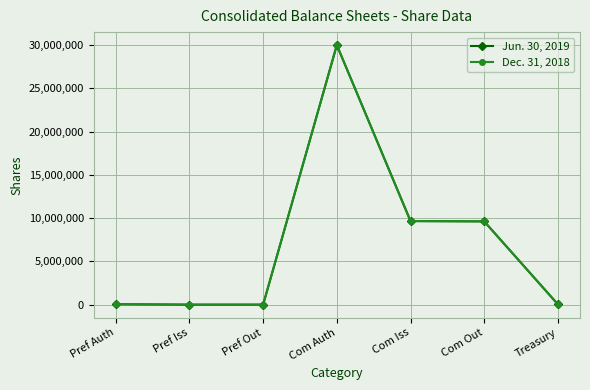

At which category is the sum across all series the highest?

Com Auth